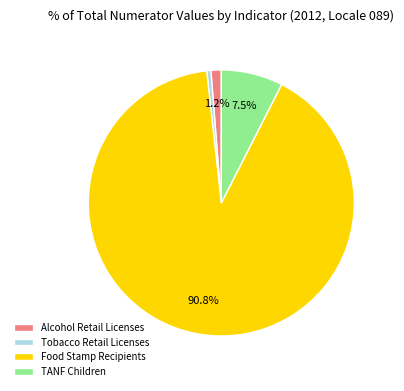

How many slices are in this pie chart?

4